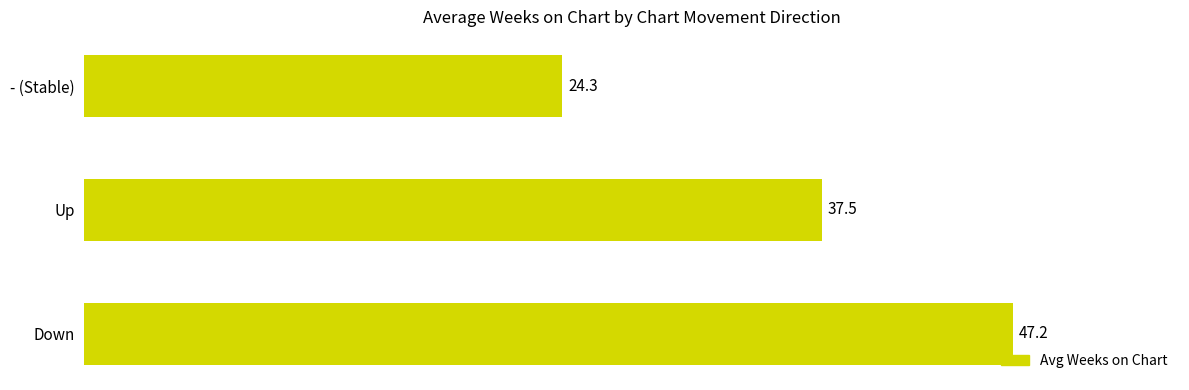

Read the value at Up.

37.5